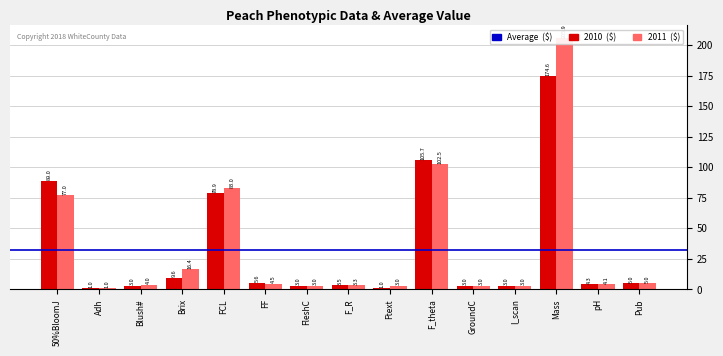

What is the total value across all series at F_R?

6.8